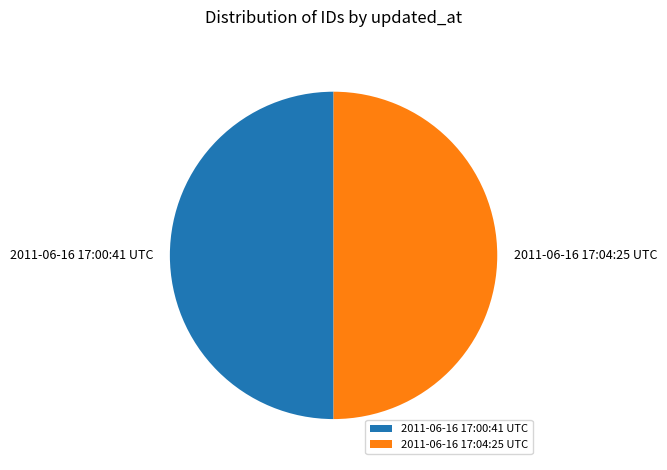

True or false: 2011-06-16 17:04:25 UTC accounts for 59% of the total.

False